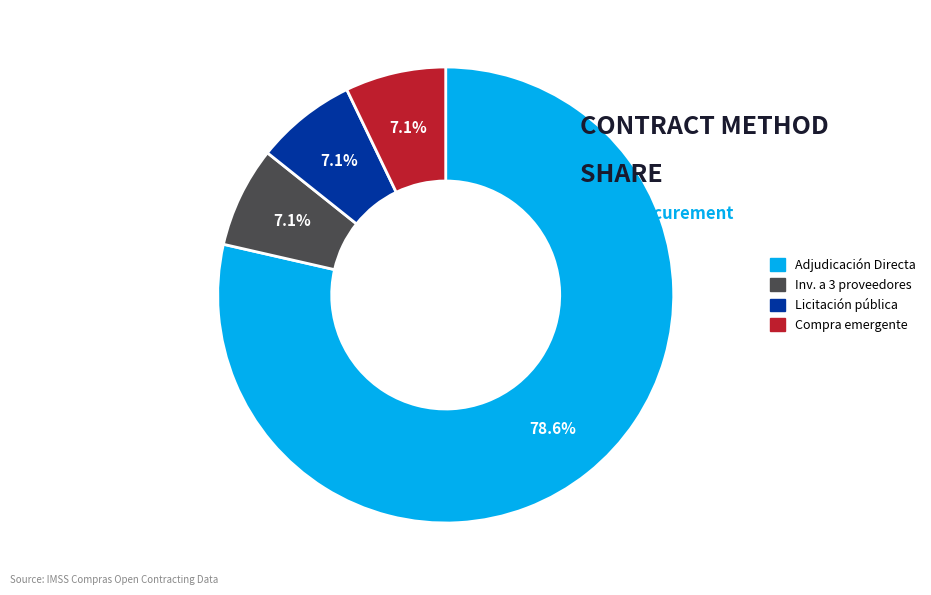

Does any single category account for the majority?

Yes